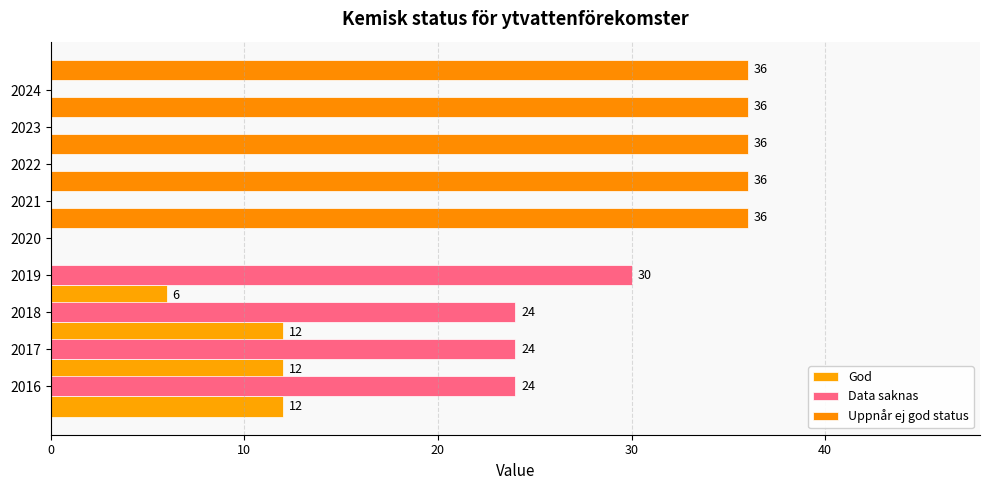

What are all the series names shown in the legend?

God, Data saknas, Uppnår ej god status